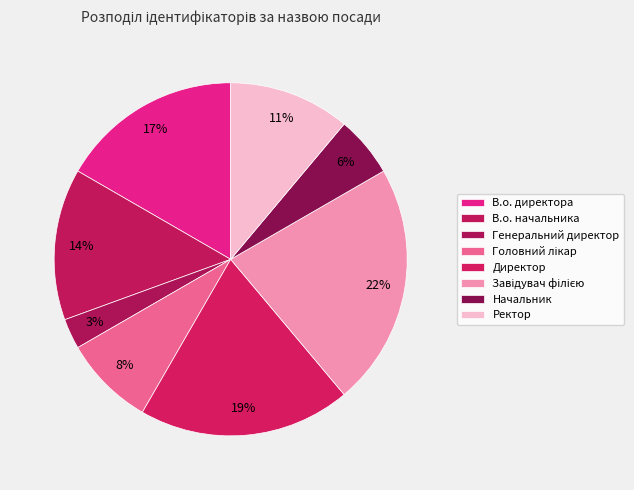

Does В.о. начальника account for over 50% of the chart?

No